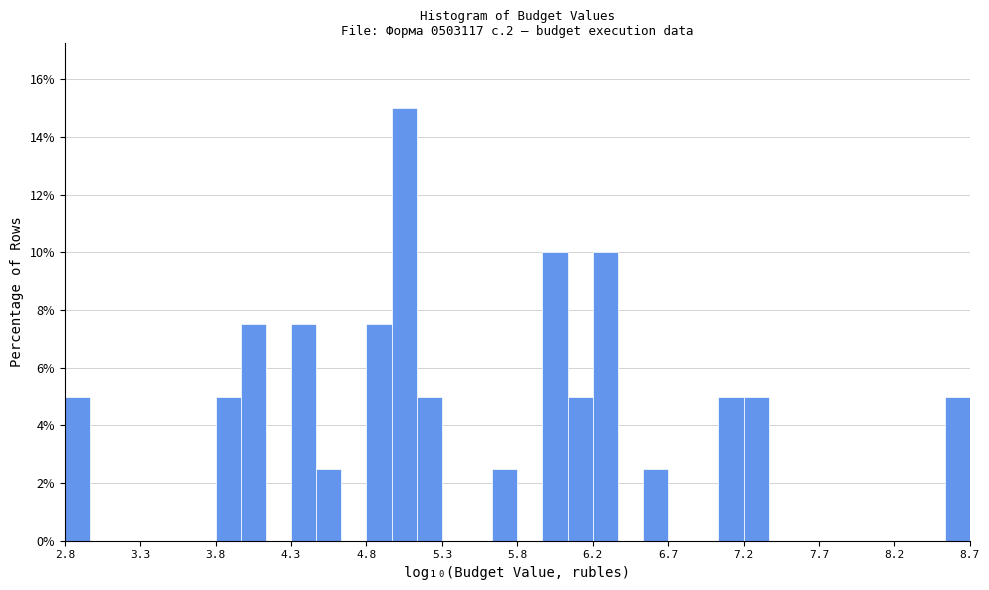

Around what value on the x-axis is the tallest bar? Give the approximate position of its centre, as read against the axis.

5.05